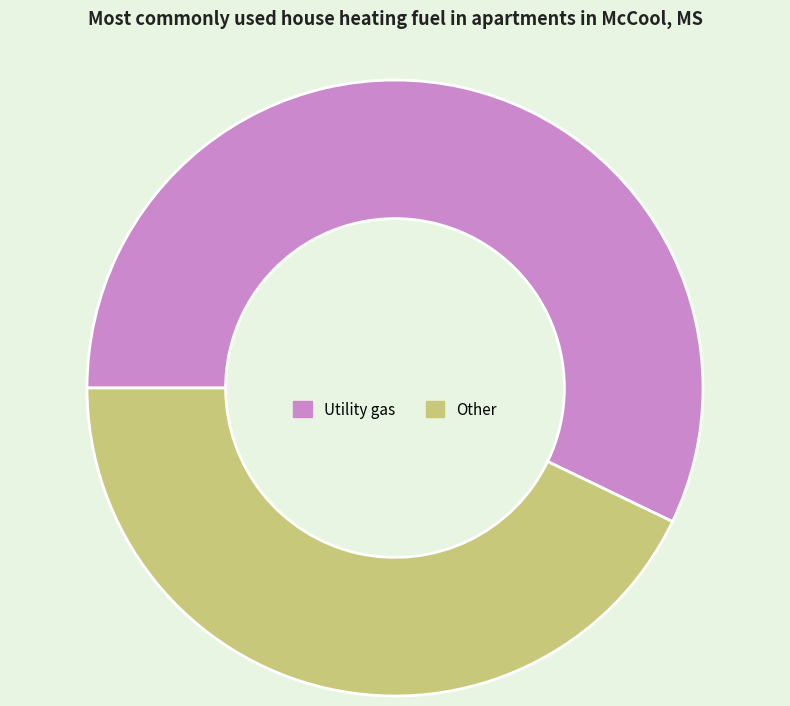

Rank the categories by value from highest to lowest.

Utility gas, Other